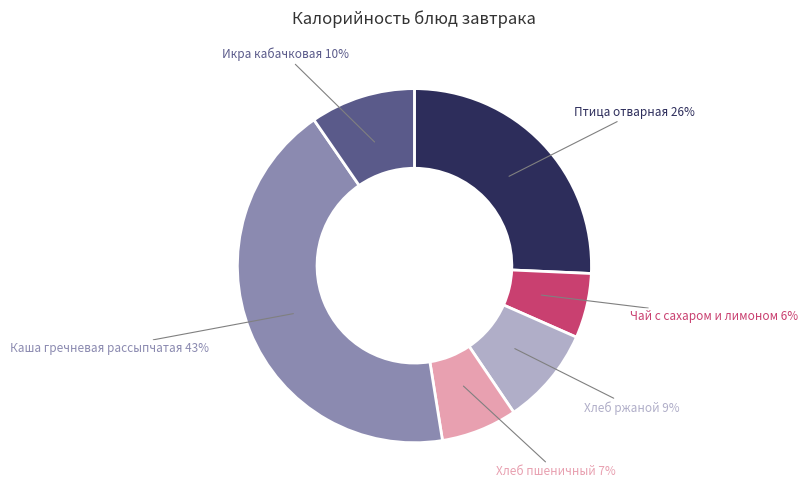

The Каша гречневая рассыпчатая slice represents 43% of the pie. True or false?

True